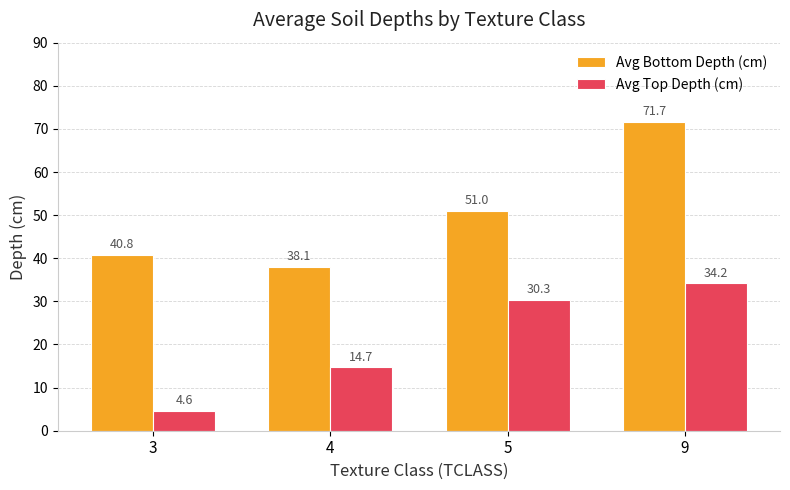

Rank the series by their average value, from lowest to highest.

Avg Top Depth (cm), Avg Bottom Depth (cm)